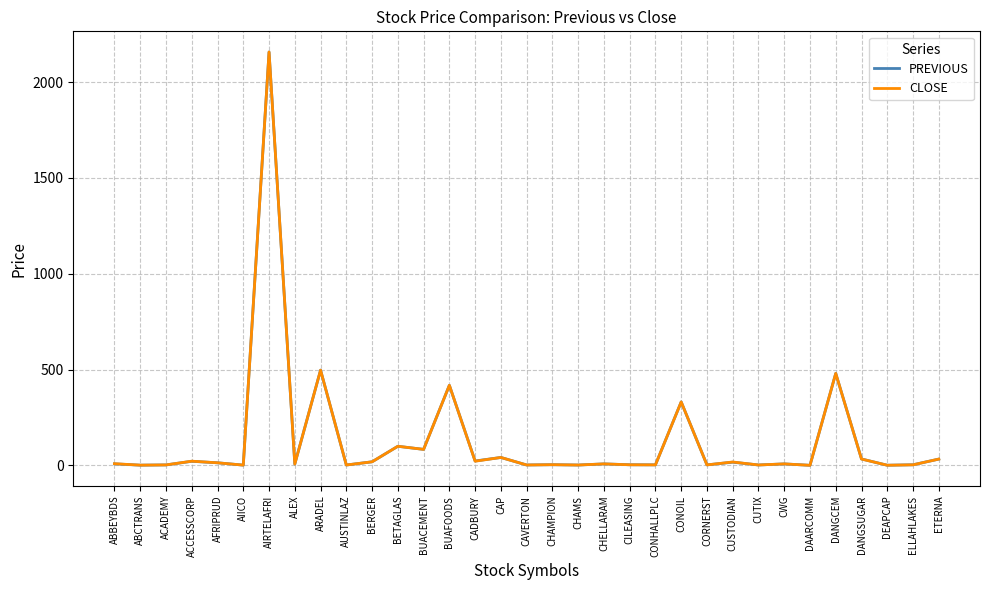

At which category is the sum across all series the highest?

AIRTELAFRI